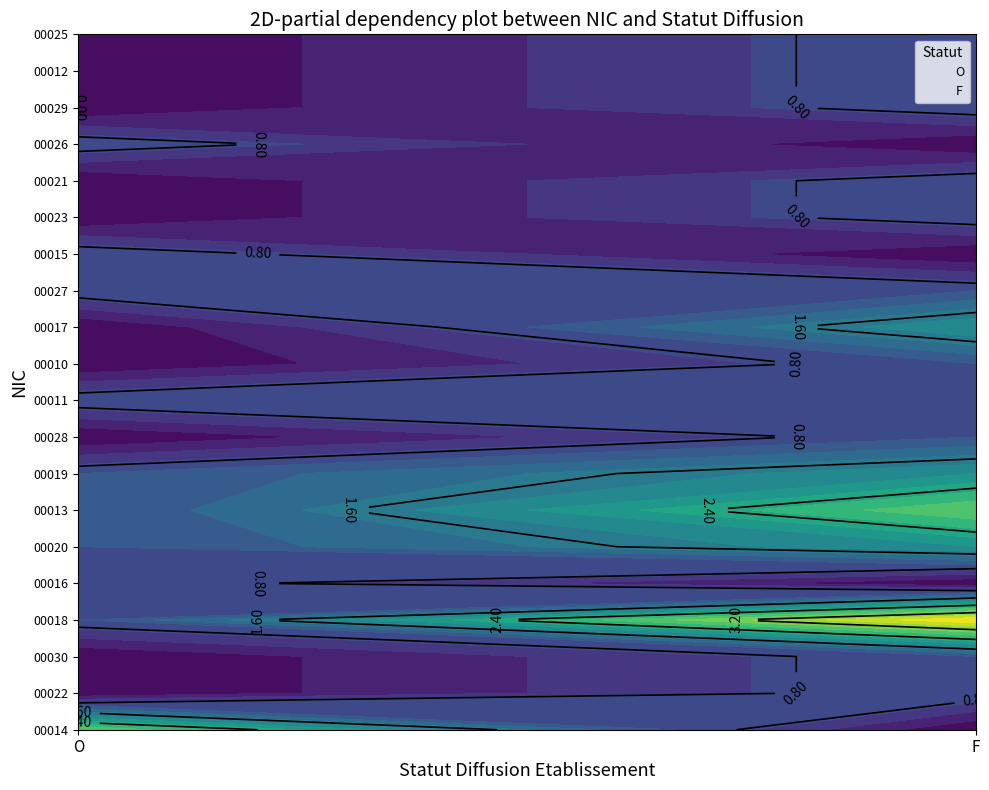

How many data points does each series have?

2